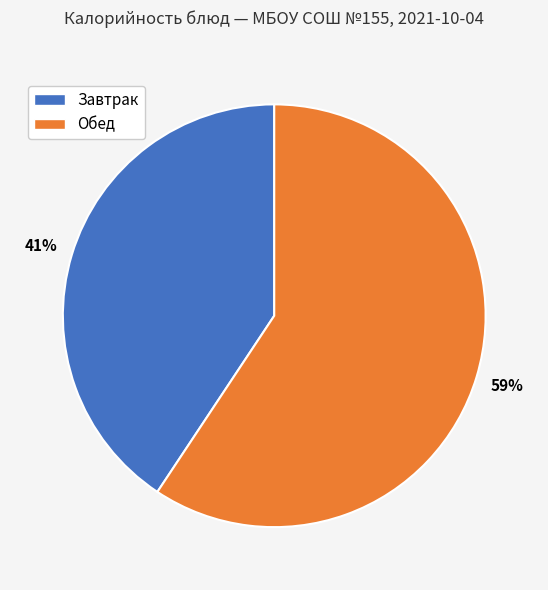

To the nearest percent, what is the average slice percentage?

50%